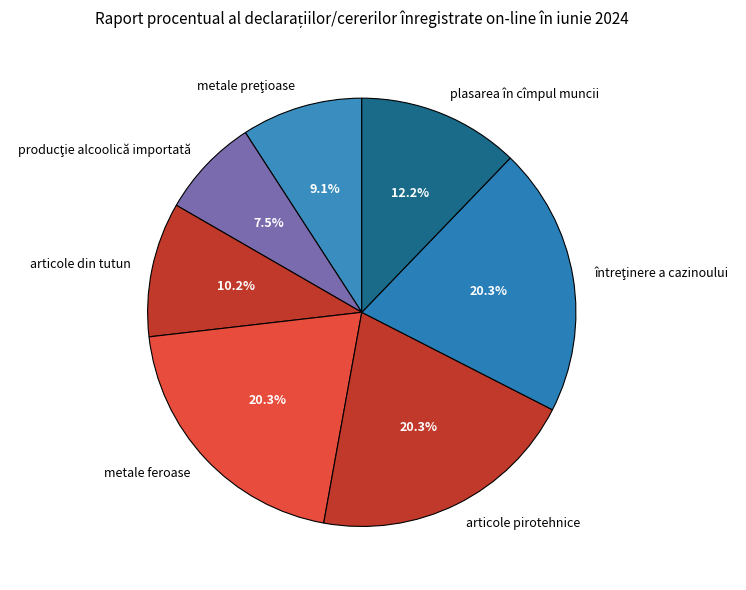

What percentage is the metale feroase slice, to the nearest percent?

20%